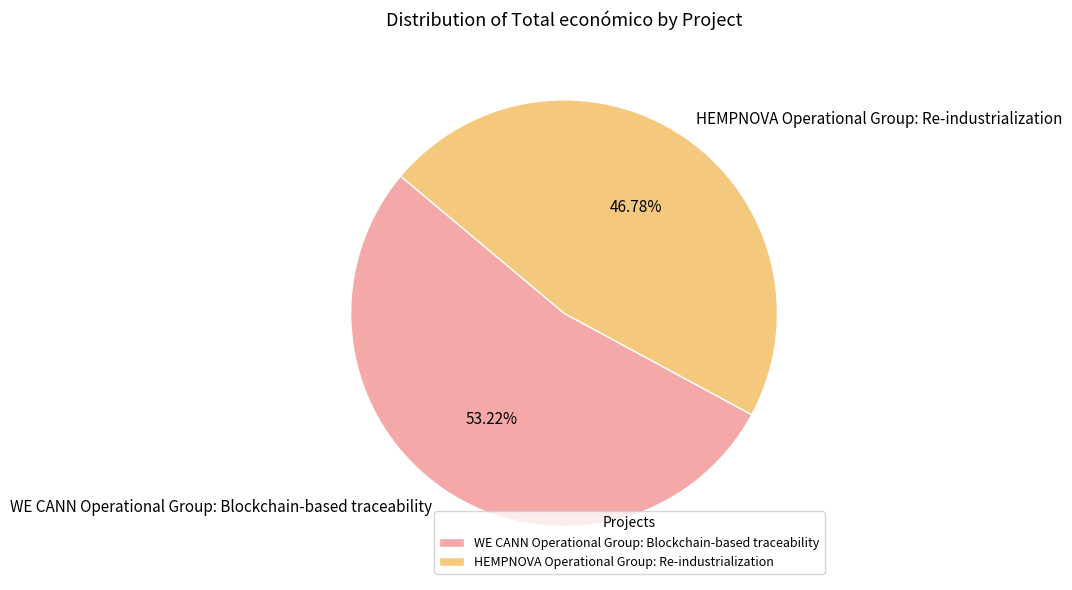

How many segments does this pie chart have?

2